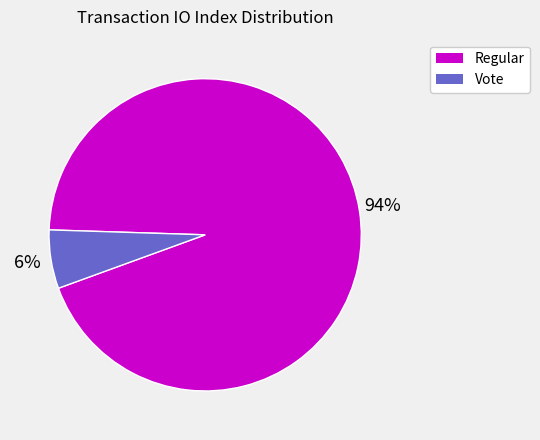

To the nearest percent, what is the difference between the Vote and Regular slice percentages?

88%